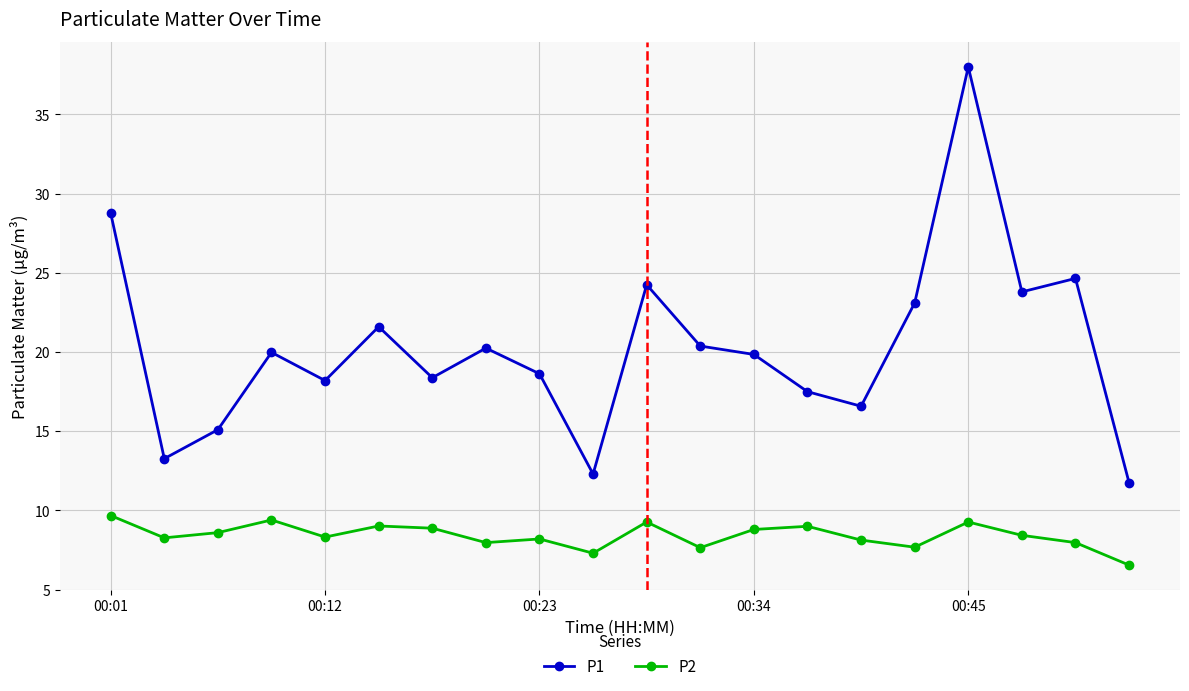

True or false: P1 and P2 intersect in this chart.

False